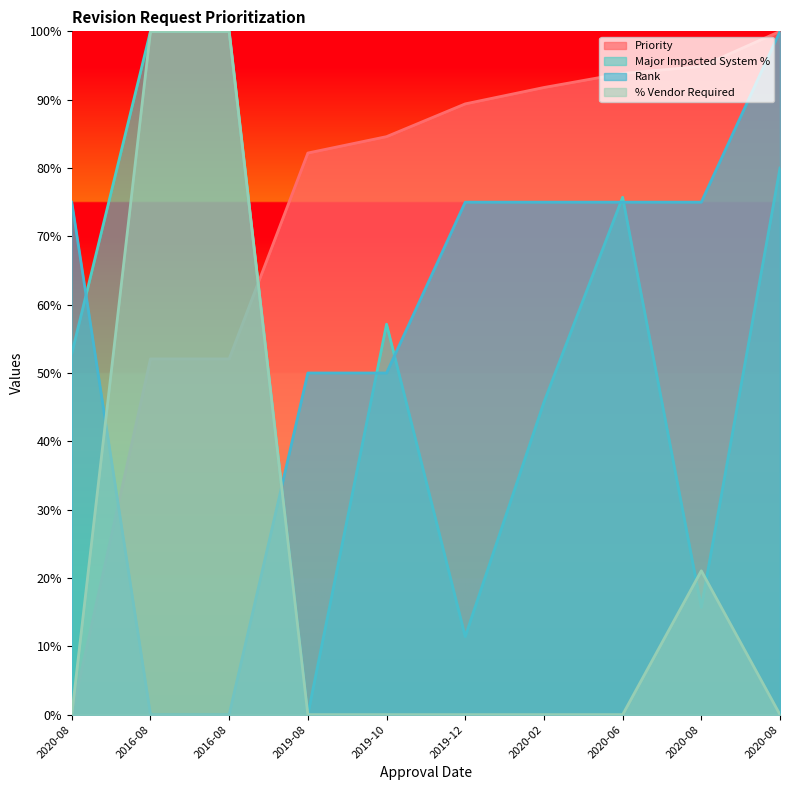

What are all the series names shown in the legend?

Priority, Major Impacted System %, Rank, % Vendor Required